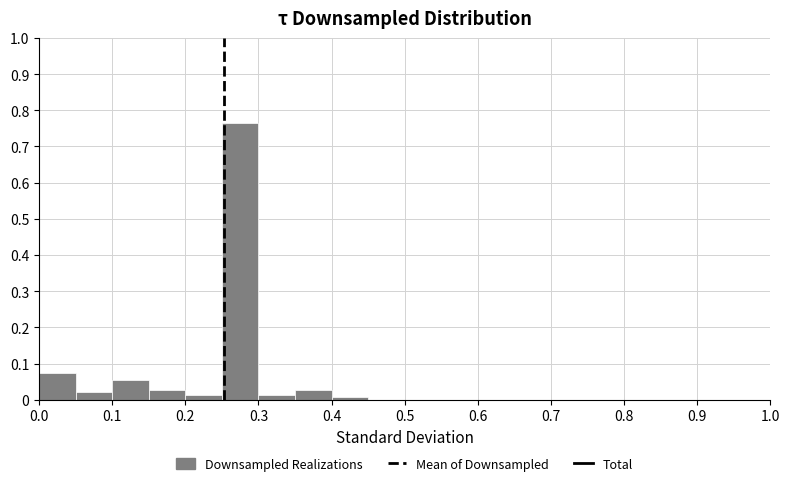

How tall is the bar that spans 0.30 to 0.35 on the x-axis? The values are not printed on the chart, so give them approximately, as read against the axis.

0.01